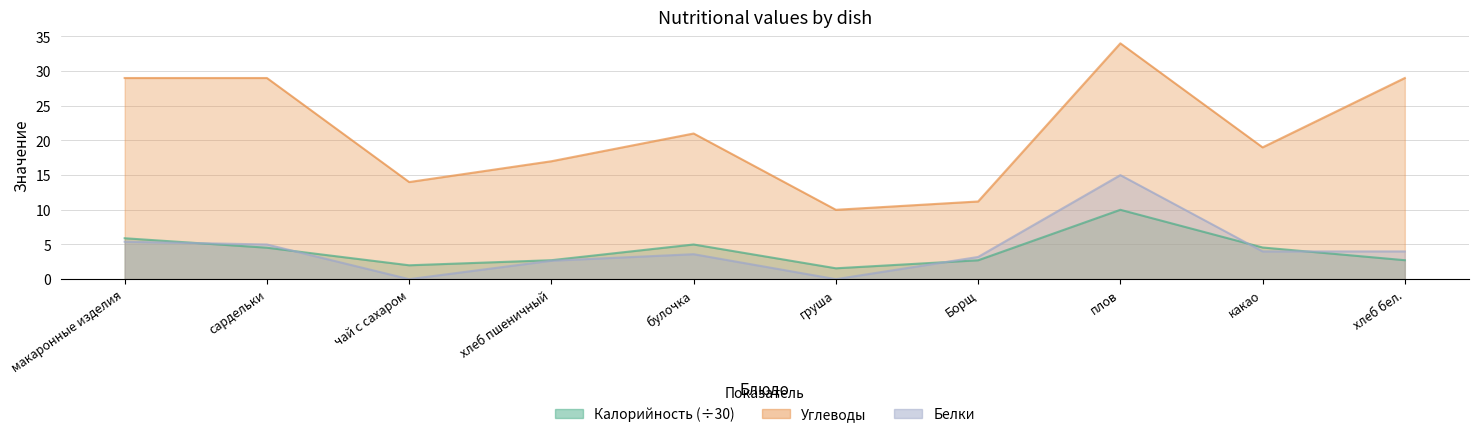

How many data points does each series have?

10